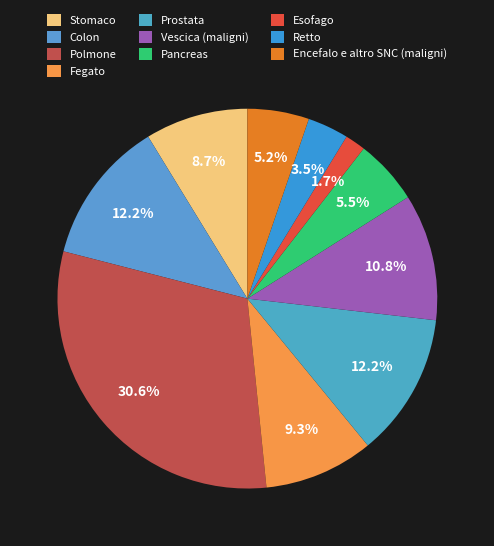

How many slices are in this pie chart?

10